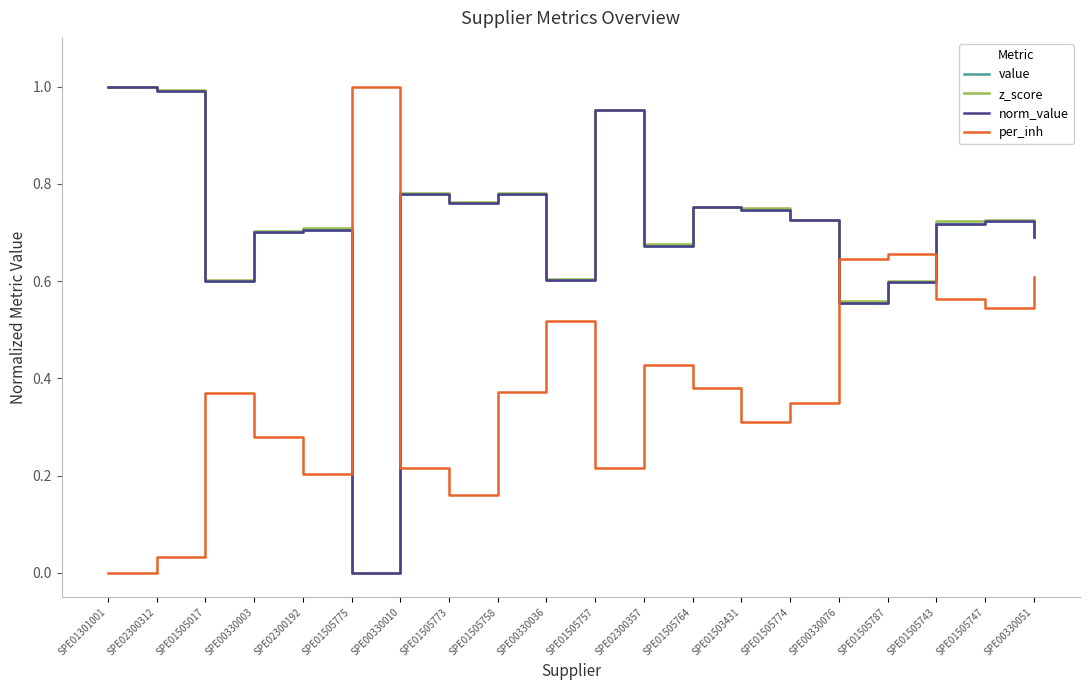

Reading left to right, extract all data points from this chart.

value: SPE01301001=1.0	SPE02300312=1.0	SPE01505017=0.6	SPE00330003=0.7	SPE02300192=0.7	SPE01505775=0.0	SPE00330010=0.8	SPE01505773=0.8	SPE01505758=0.8	SPE00330036=0.6	SPE01505757=1.0	SPE02300357=0.7	SPE01505764=0.8	SPE01503431=0.7	SPE01505774=0.7	SPE00330076=0.6	SPE01505787=0.6	SPE01505743=0.7	SPE01505747=0.7	SPE00330051=0.7
z_score: SPE01301001=1.0	SPE02300312=1.0	SPE01505017=0.6	SPE00330003=0.7	SPE02300192=0.7	SPE01505775=0.0	SPE00330010=0.8	SPE01505773=0.8	SPE01505758=0.8	SPE00330036=0.6	SPE01505757=1.0	SPE02300357=0.7	SPE01505764=0.8	SPE01503431=0.8	SPE01505774=0.7	SPE00330076=0.6	SPE01505787=0.6	SPE01505743=0.7	SPE01505747=0.7	SPE00330051=0.7
norm_value: SPE01301001=1.0	SPE02300312=1.0	SPE01505017=0.6	SPE00330003=0.7	SPE02300192=0.7	SPE01505775=0.0	SPE00330010=0.8	SPE01505773=0.8	SPE01505758=0.8	SPE00330036=0.6	SPE01505757=1.0	SPE02300357=0.7	SPE01505764=0.8	SPE01503431=0.7	SPE01505774=0.7	SPE00330076=0.6	SPE01505787=0.6	SPE01505743=0.7	SPE01505747=0.7	SPE00330051=0.7
per_inh: SPE01301001=0.0	SPE02300312=0.0	SPE01505017=0.4	SPE00330003=0.3	SPE02300192=0.2	SPE01505775=1.0	SPE00330010=0.2	SPE01505773=0.2	SPE01505758=0.4	SPE00330036=0.5	SPE01505757=0.2	SPE02300357=0.4	SPE01505764=0.4	SPE01503431=0.3	SPE01505774=0.3	SPE00330076=0.6	SPE01505787=0.7	SPE01505743=0.6	SPE01505747=0.5	SPE00330051=0.6